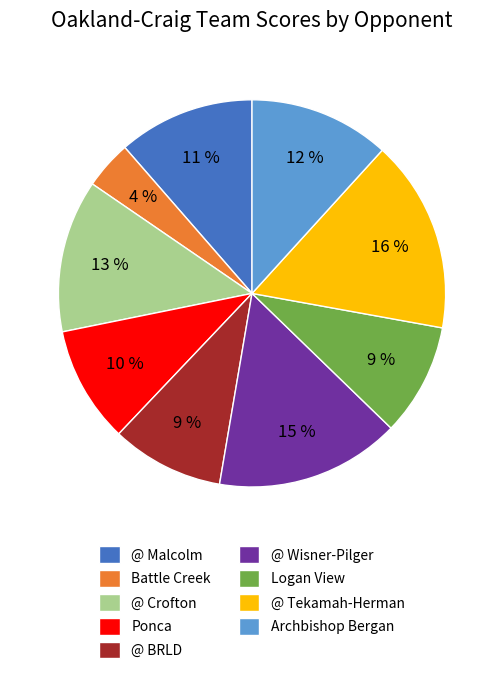

To the nearest percent, what is the difference between the largest and smallest slice percentages?

12%